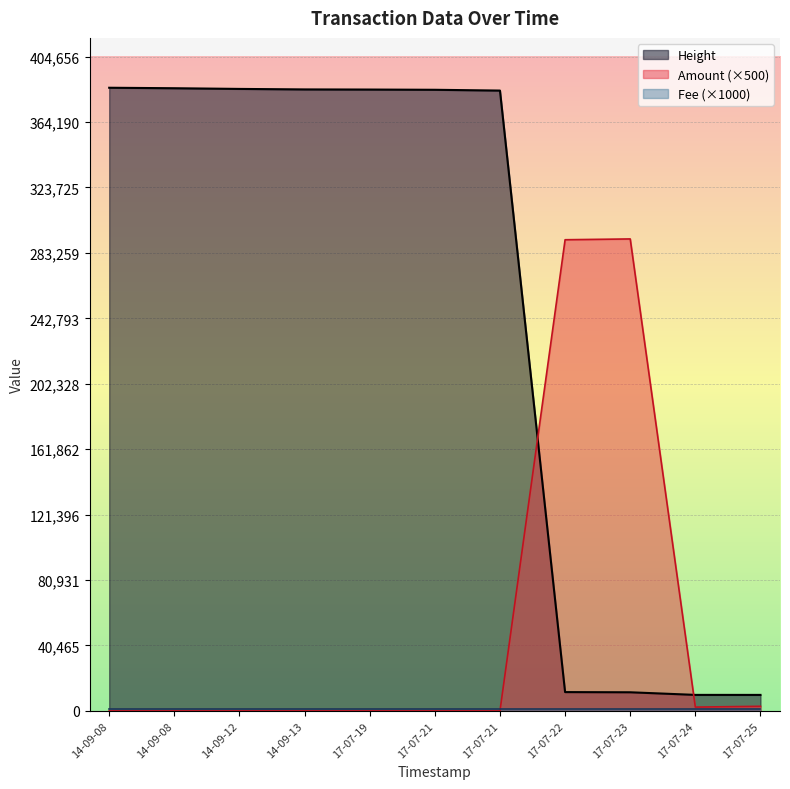

Where does the Height series first go above 384125?

14-09-08